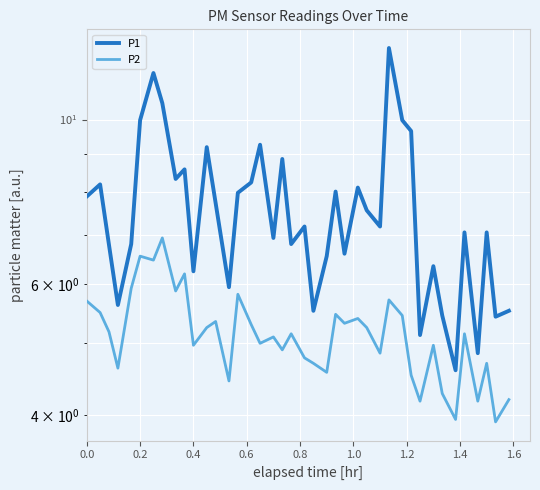

Is the value of P1 at 17 greater than the value of P2 at 31?

Yes